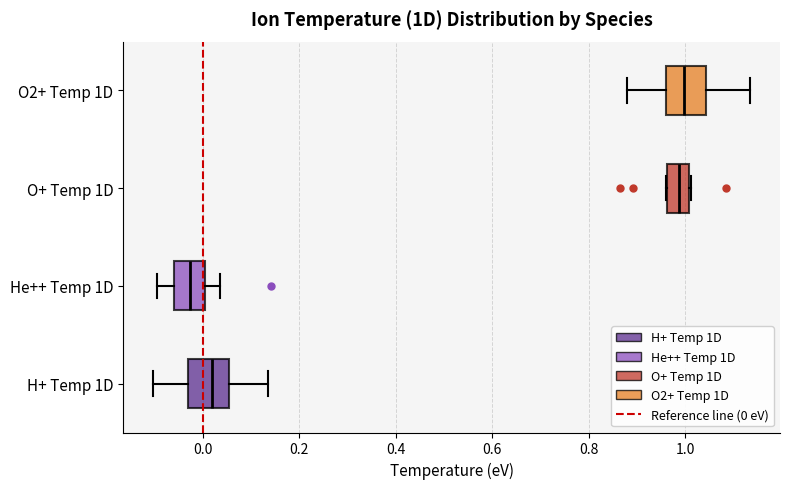

Which box has the furthest to the left median line?

He++ Temp 1D